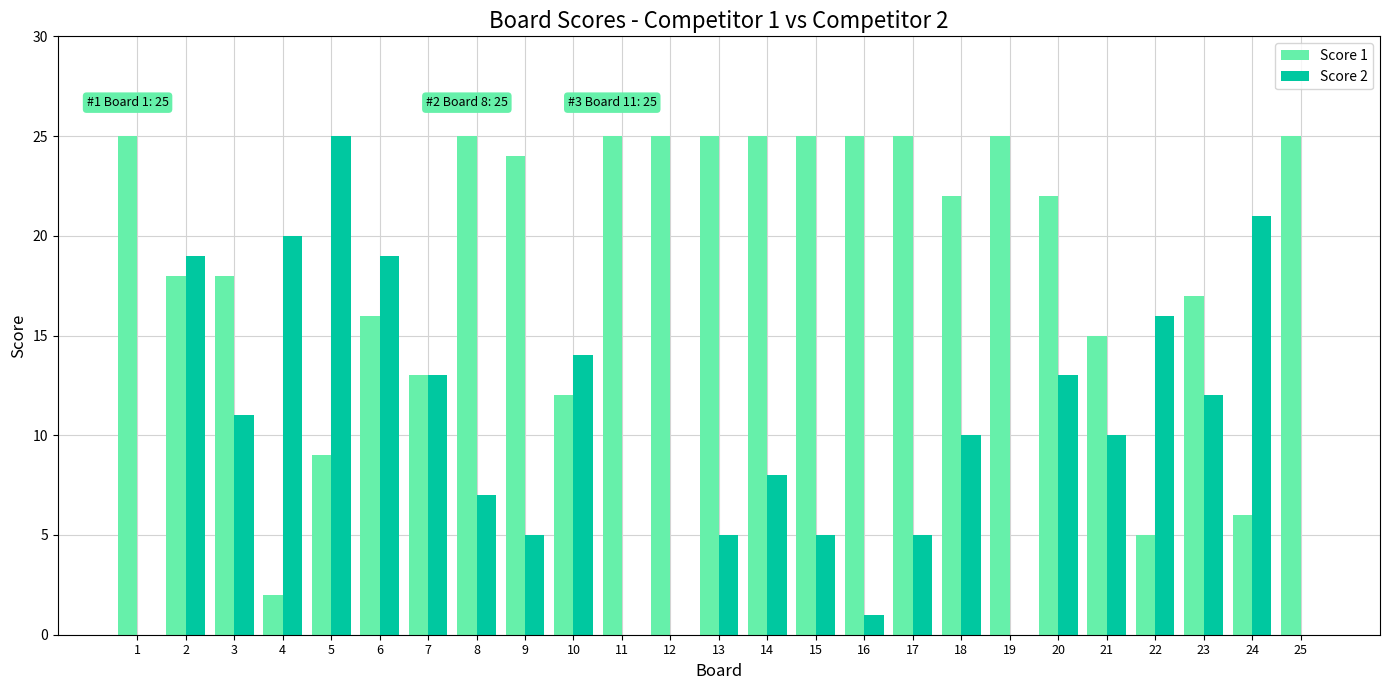

Is it true that Score 1 equals 7 at 8?

False